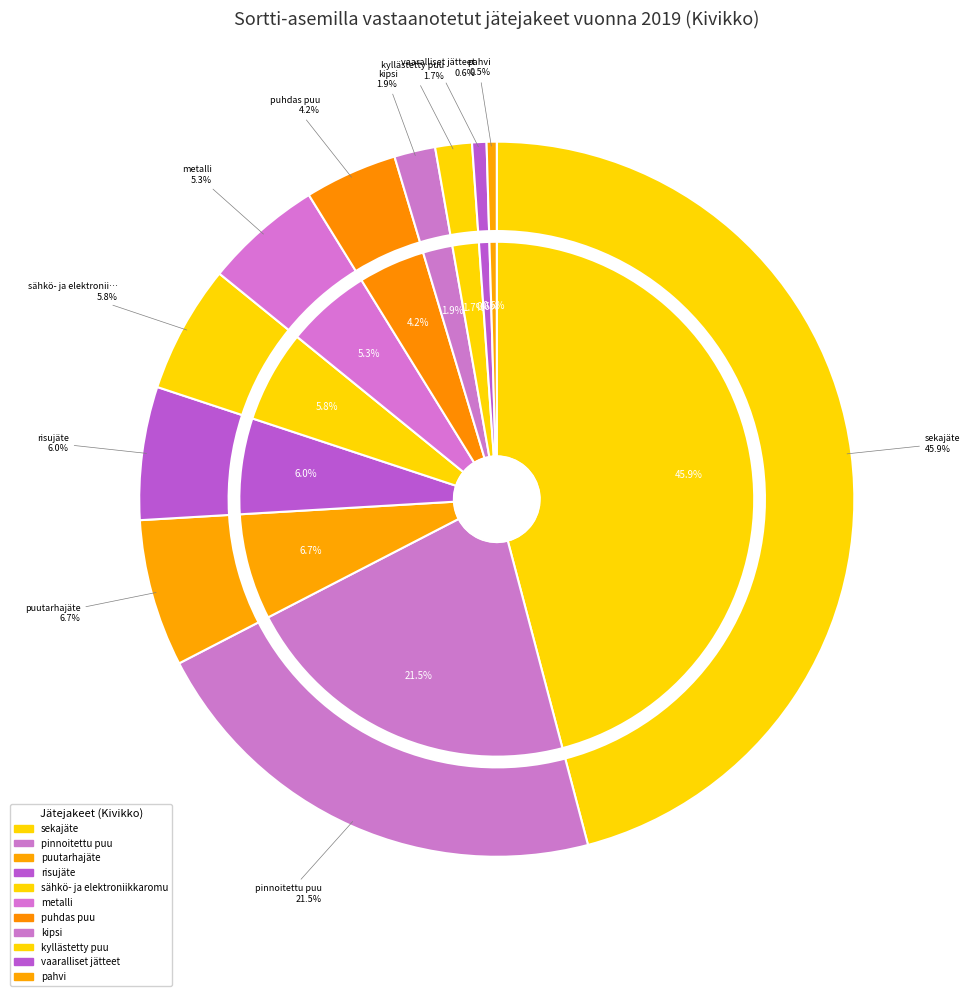

Does vaaralliset jätteet account for over 50% of the chart?

No